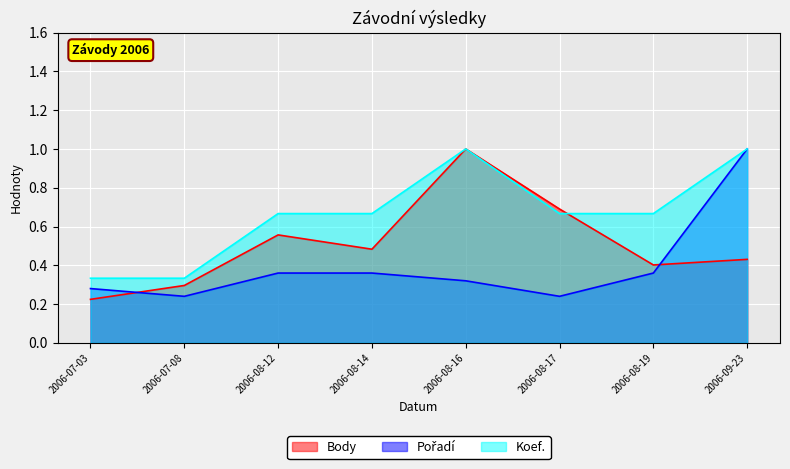

What are all the series names shown in the legend?

Body, Pořadí, Koef.